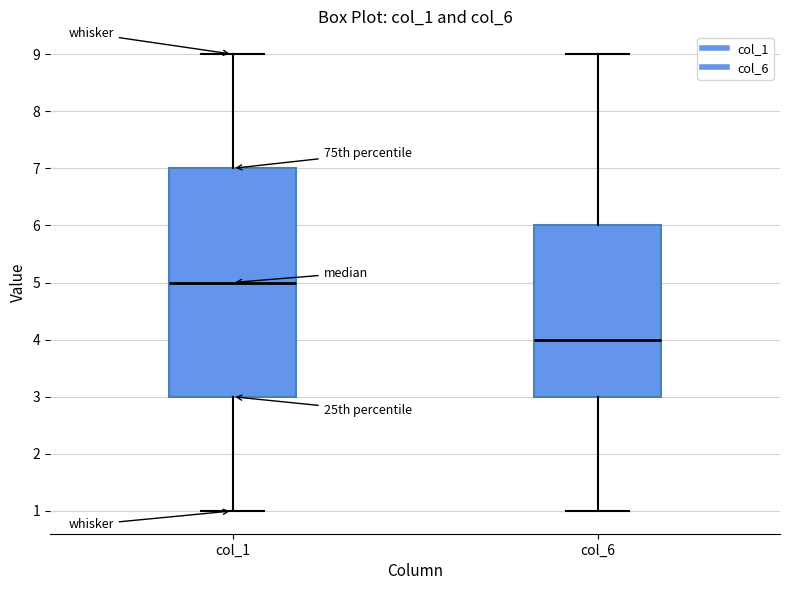

Which box is the tallest, from its lower edge to its upper edge?

col_1